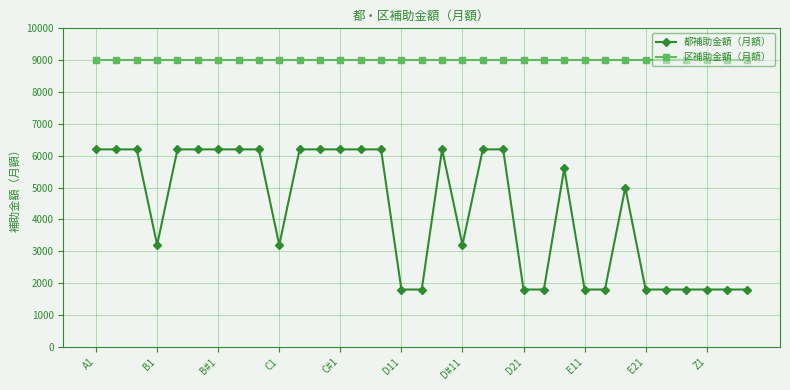

What is the value of the 区補助金額（月額） point at the 26th from the left?

9000